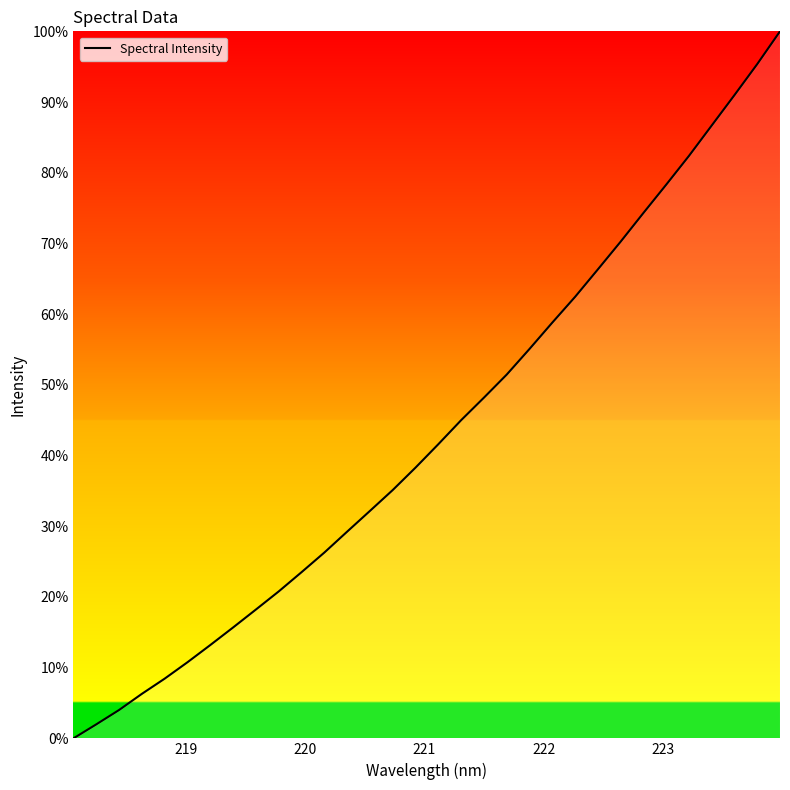

What is the greatest value displayed?

100.0